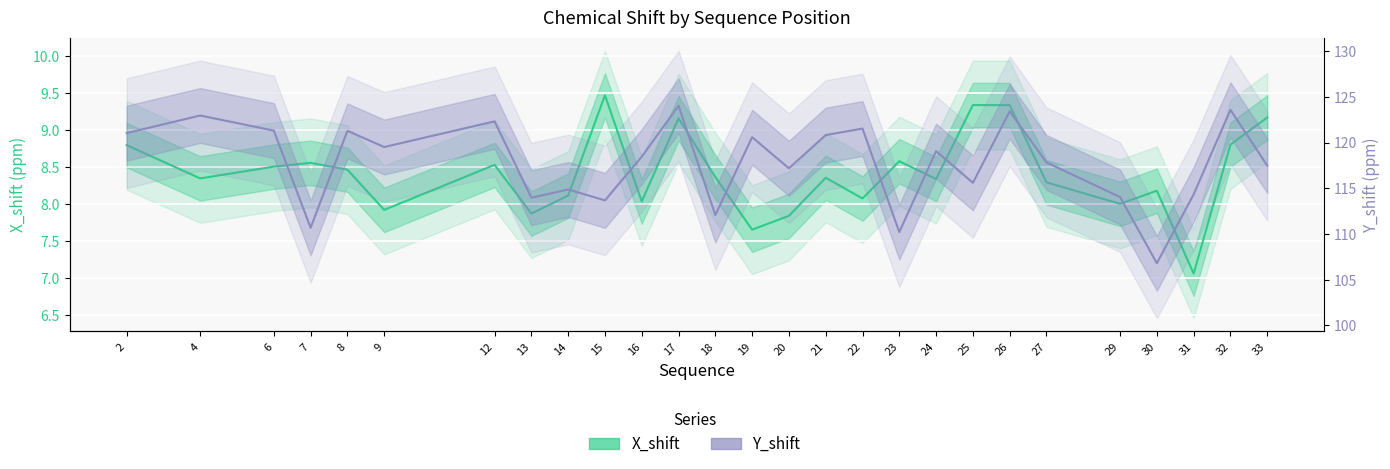

How many data points in X_shift are less than 8?

5